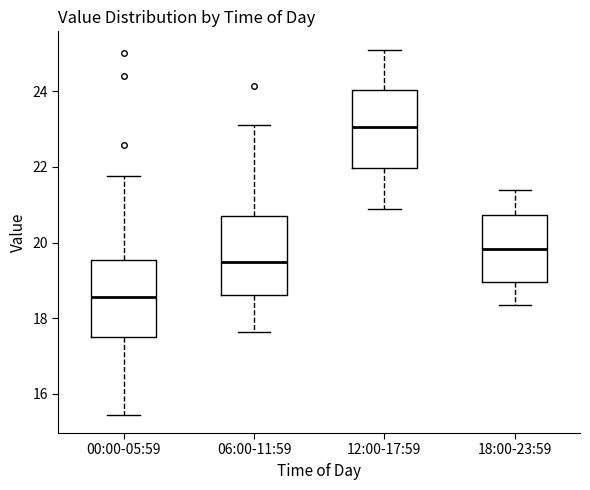

Where is the upper edge of the box for 18:00-23:59 on the y-axis? The values are not printed on the chart, so give them approximately, as read against the axis.

20.8